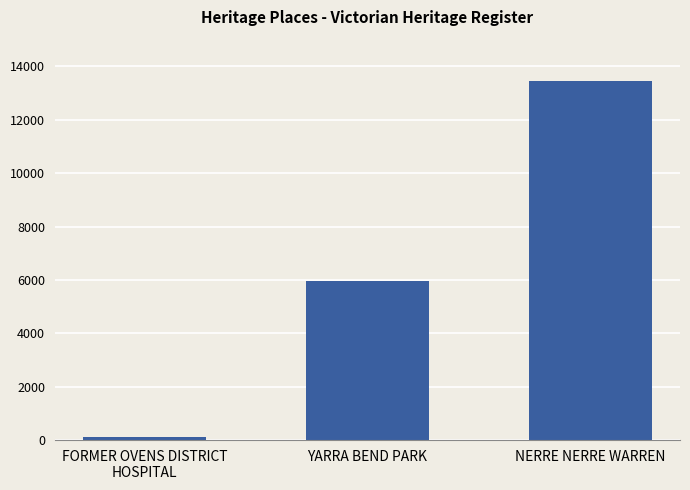

Rank the categories by value from lowest to highest.

FORMER OVENS DISTRICT
HOSPITAL, YARRA BEND PARK, NERRE NERRE WARREN